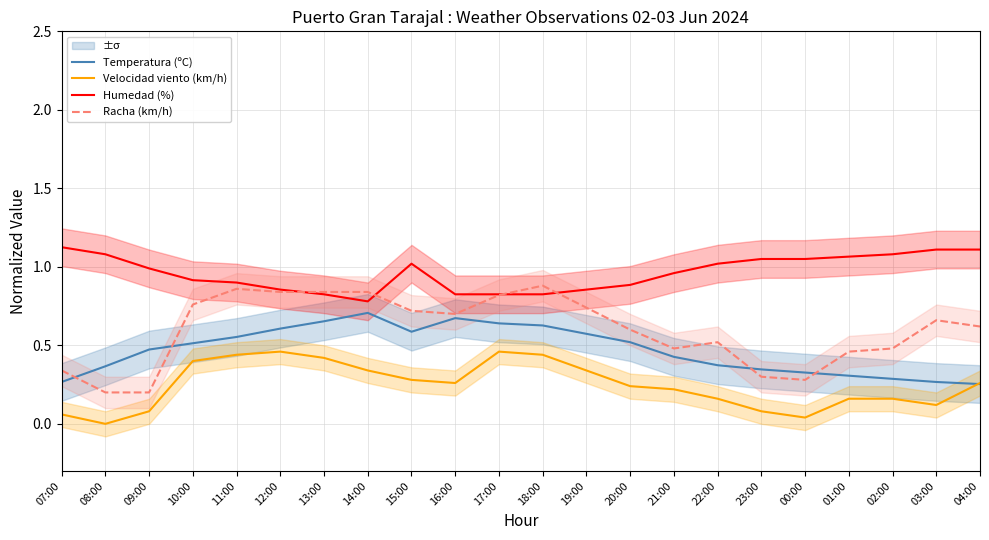

What position from the left is 01:00?

19